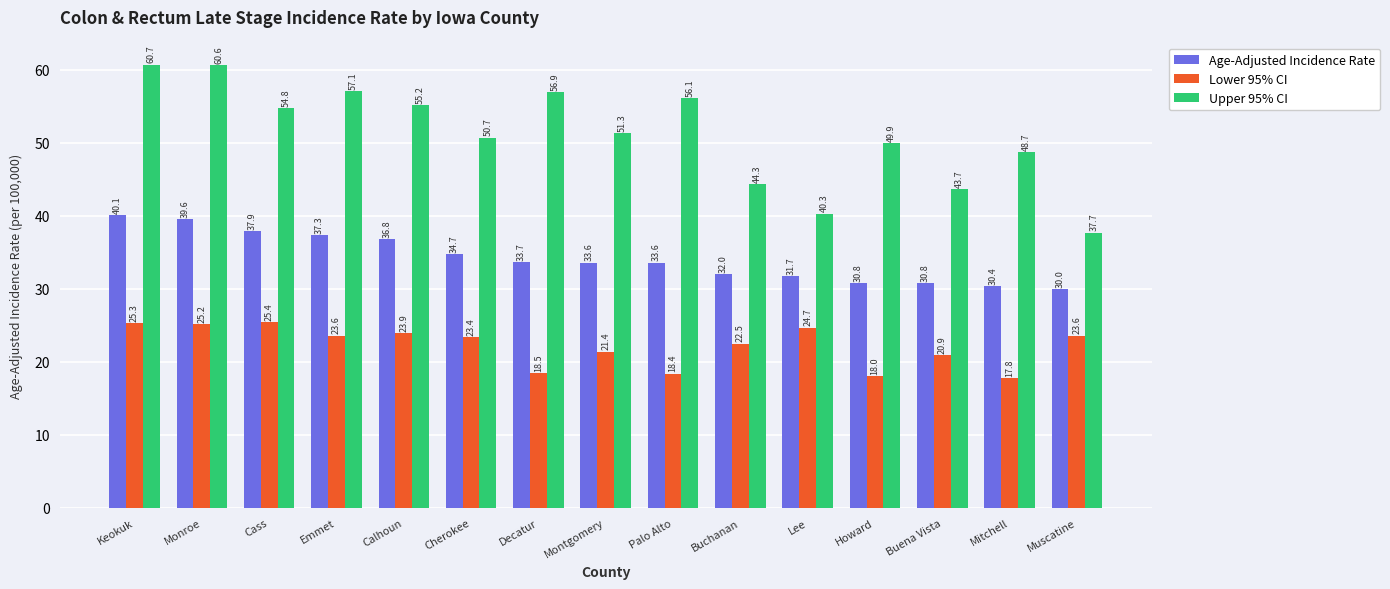

Which series changed the most between Calhoun and Lee?

Upper 95% CI